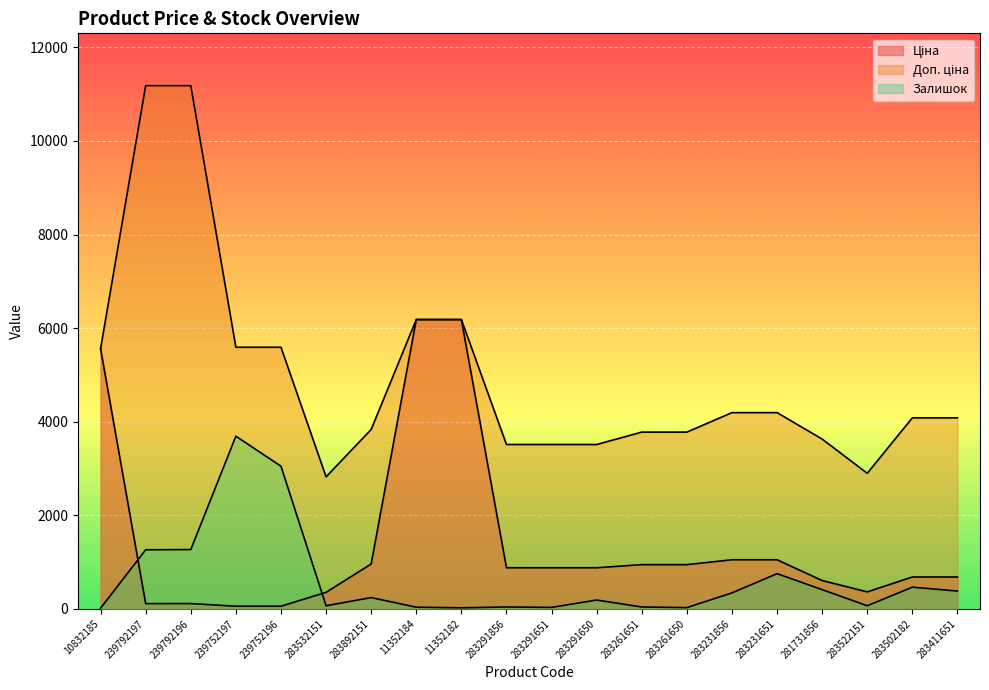

Is the value of Ціна at 283291856 greater than the value of Залишок at 239792196?

No